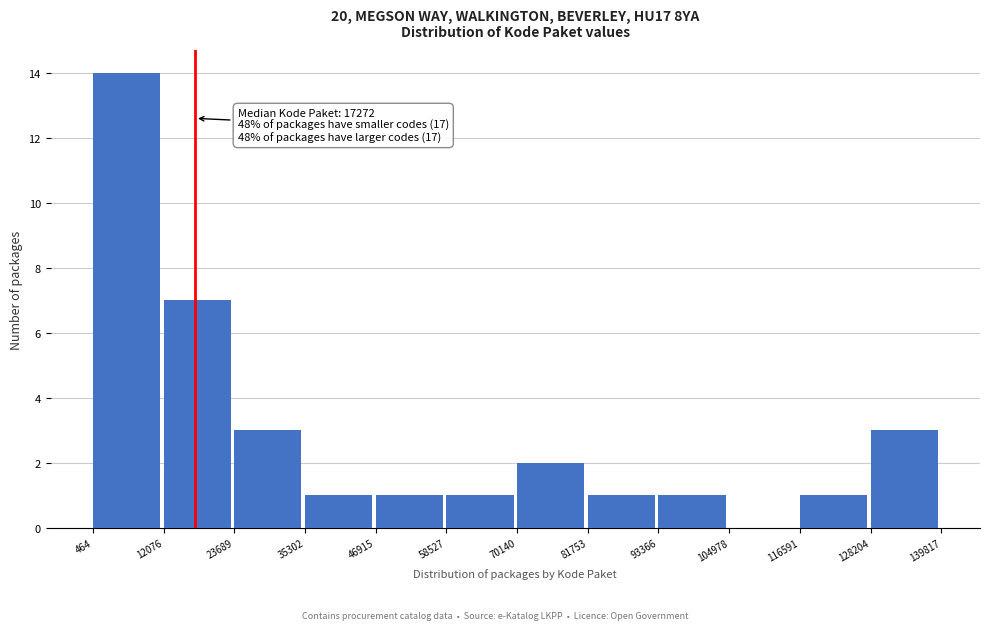

Over which range of the x-axis is the bar tallest?

464 to 12076